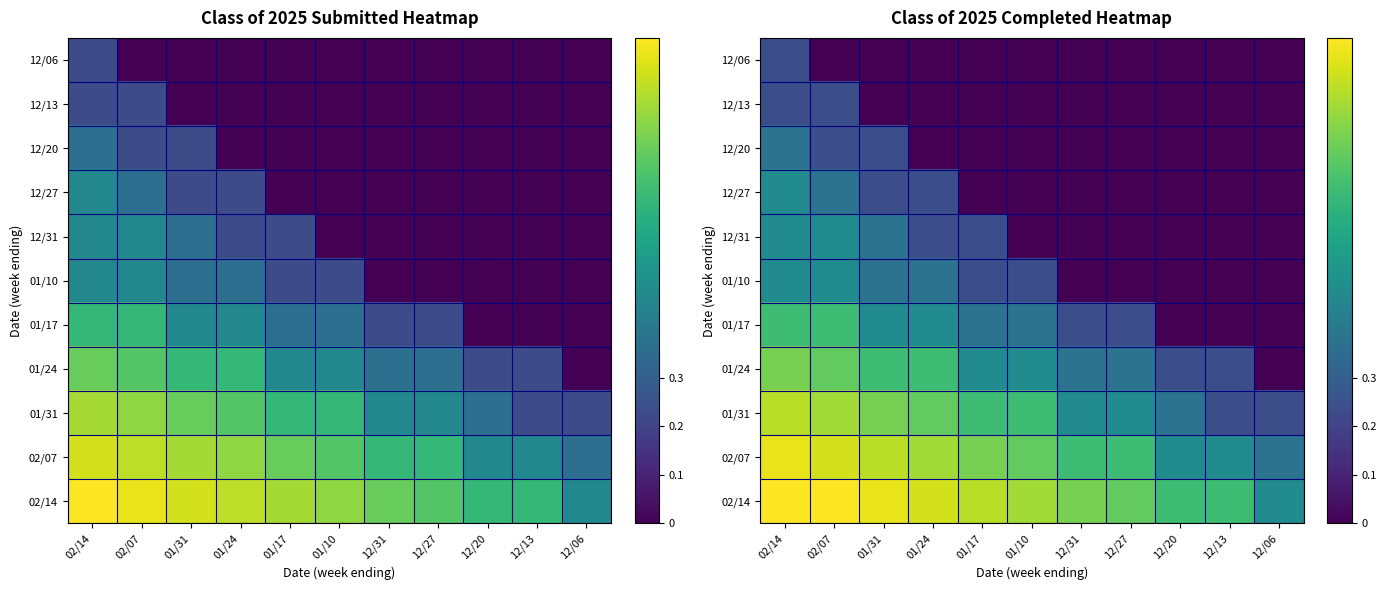

Count the number of categories in the chart.

11